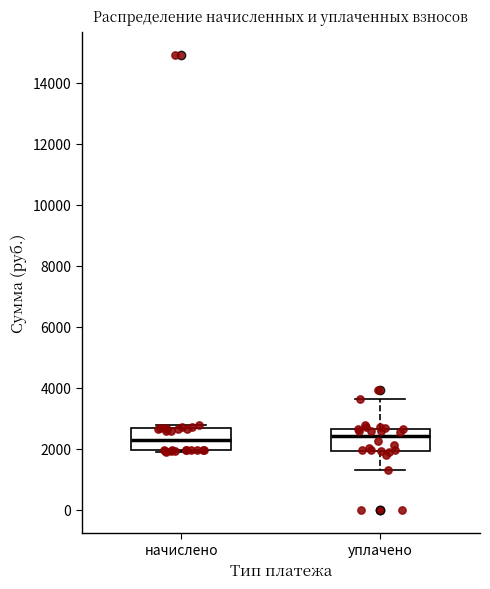

Where does the upper whisker of the box for уплачено end on the y-axis? The values are not printed on the chart, so give them approximately, as read against the axis.

3600